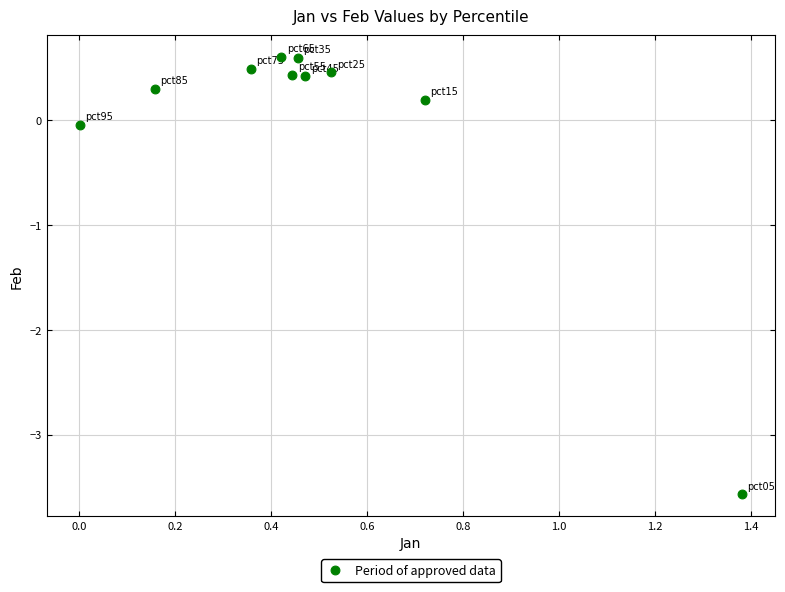

What is the range of Y values (max minus min)?

4.2